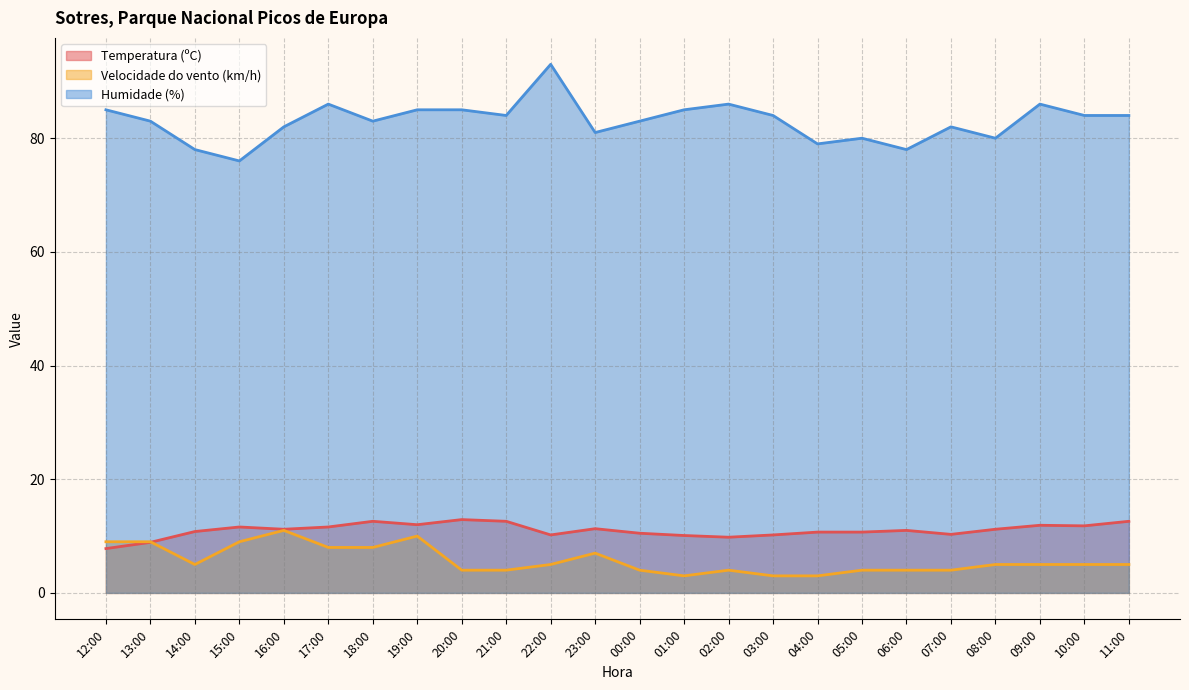

At 09:00, list the series in order from smallest to largest.

Velocidade do vento (km/h), Temperatura (ºC), Humidade (%)